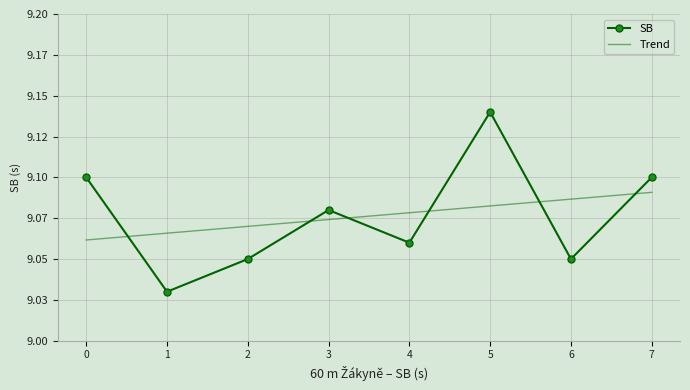

What is the total value across all series at 2?

18.1